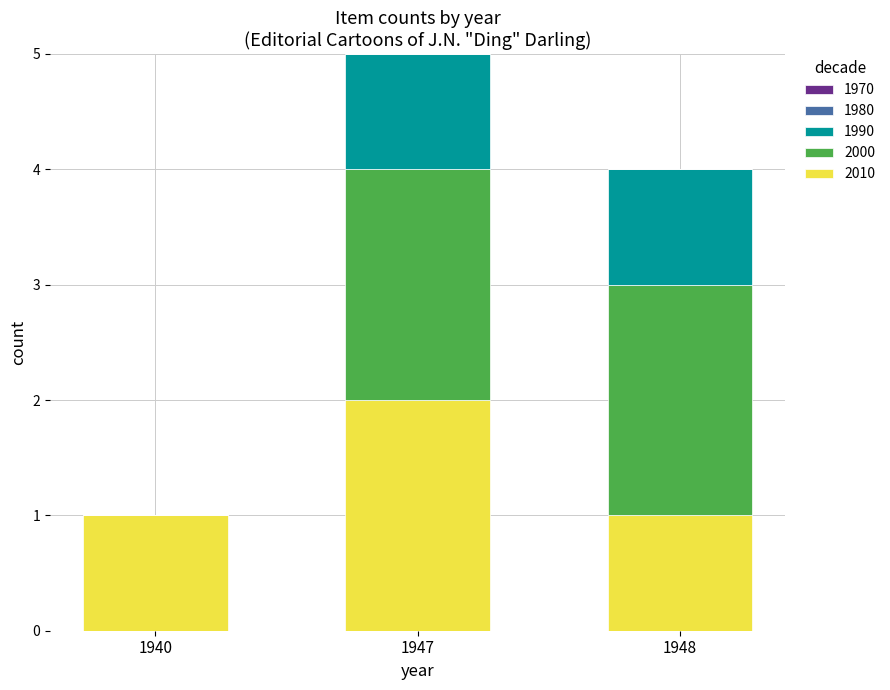

What is the total value across all series at 1948?

4